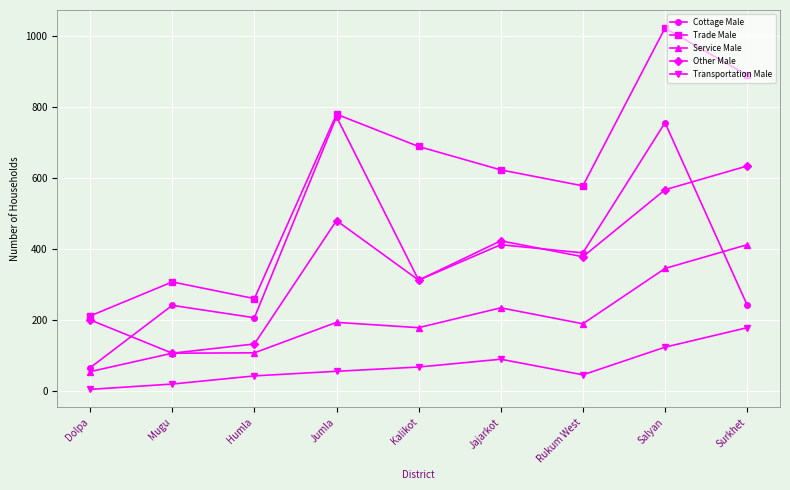

How many values in the Other Male series are below 378?

4